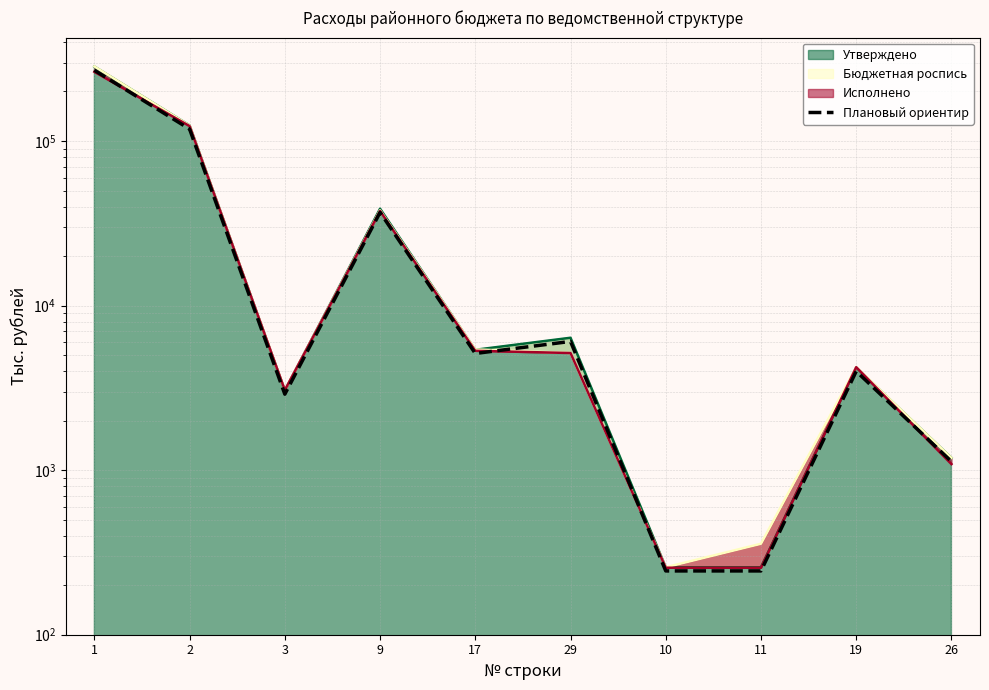

Rank the categories by value from highest to lowest.

1, 2, 9, 29, 17, 19, 3, 26, 10, 11